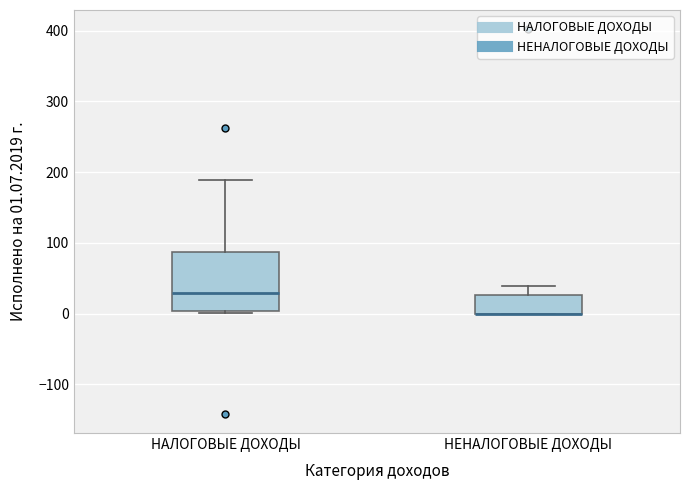

Where is the upper edge of the box for НЕНАЛОГОВЫЕ ДОХОДЫ on the y-axis? The values are not printed on the chart, so give them approximately, as read against the axis.

30